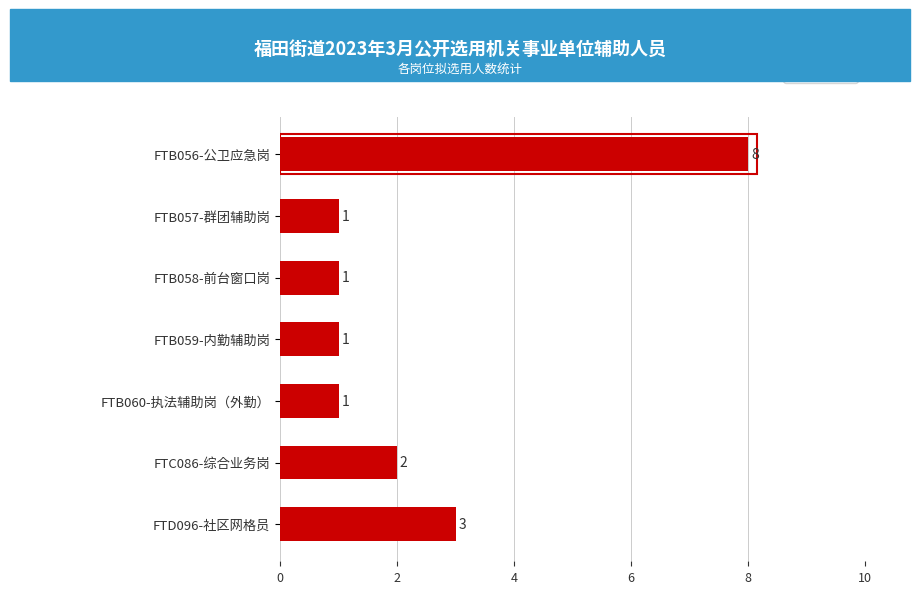

What is the difference between the maximum and minimum values?

7